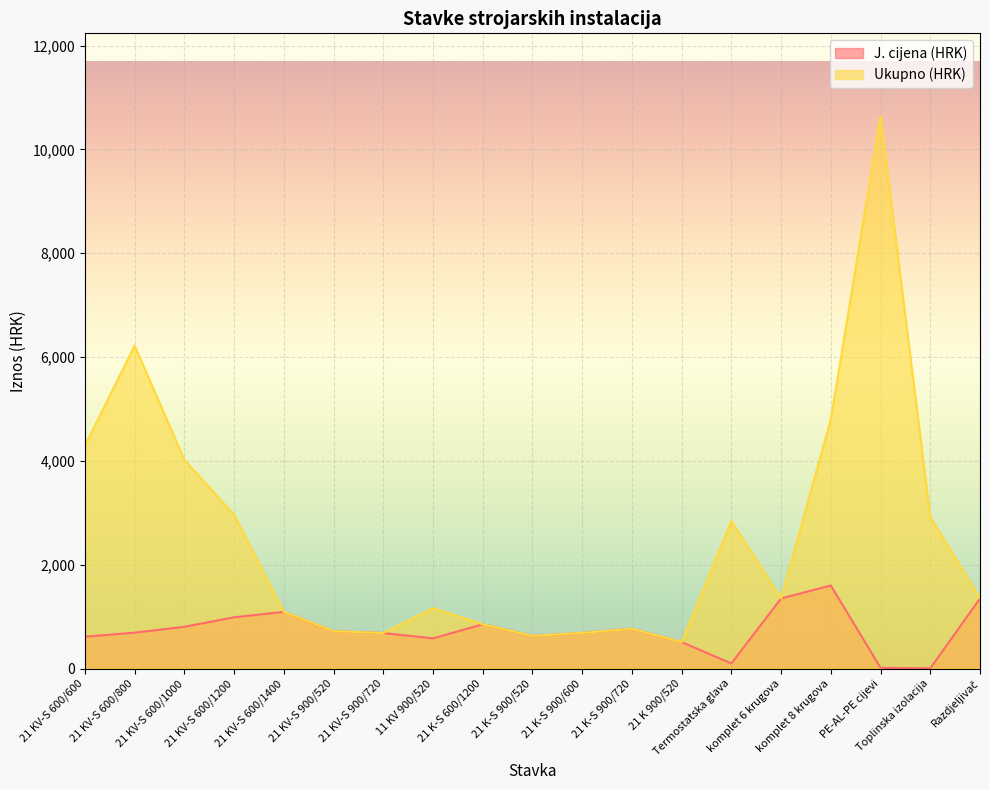

Does the chart display data point markers on the line(s)?

No